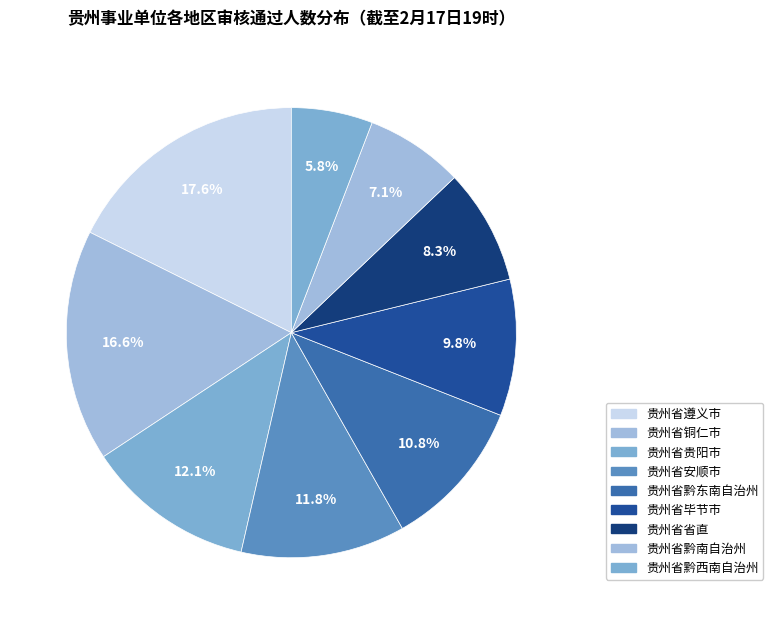

How many slices are in this pie chart?

9